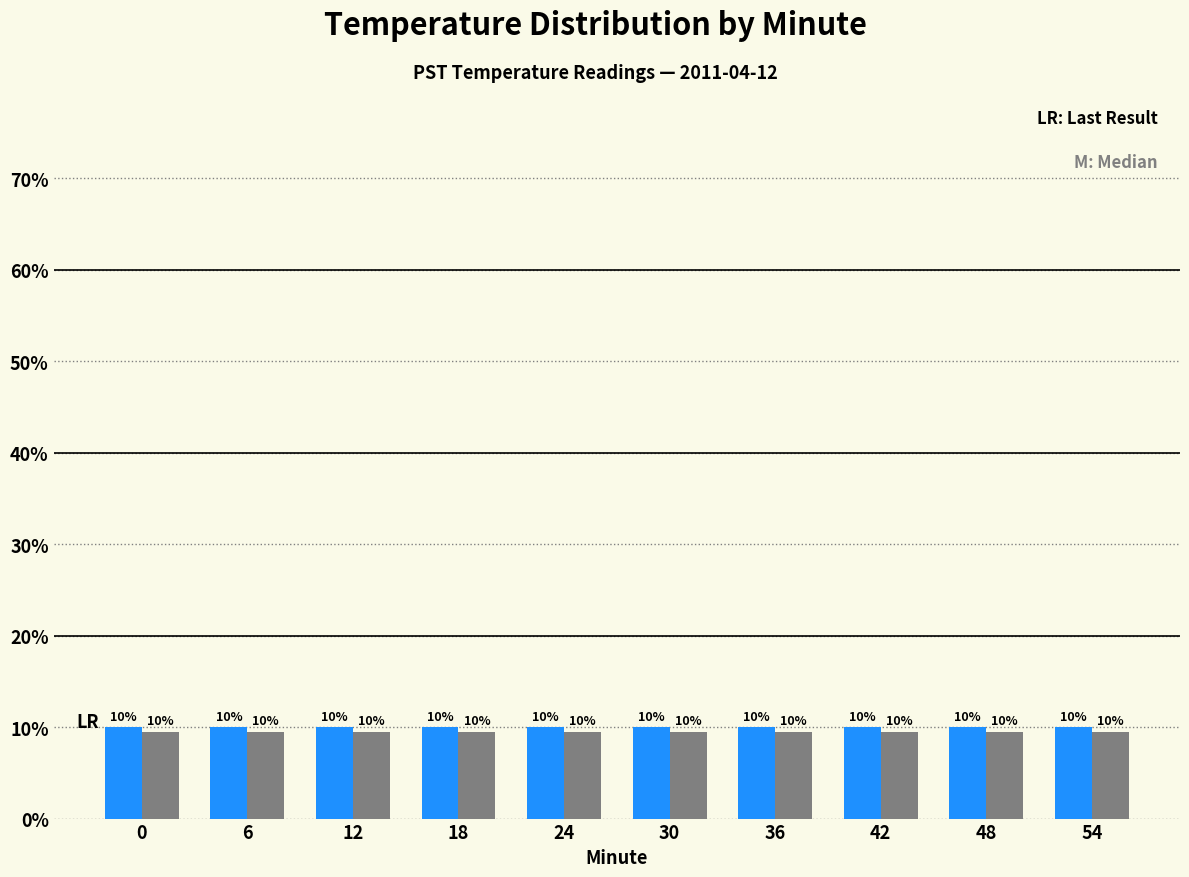

What is the greatest value displayed?

10.0